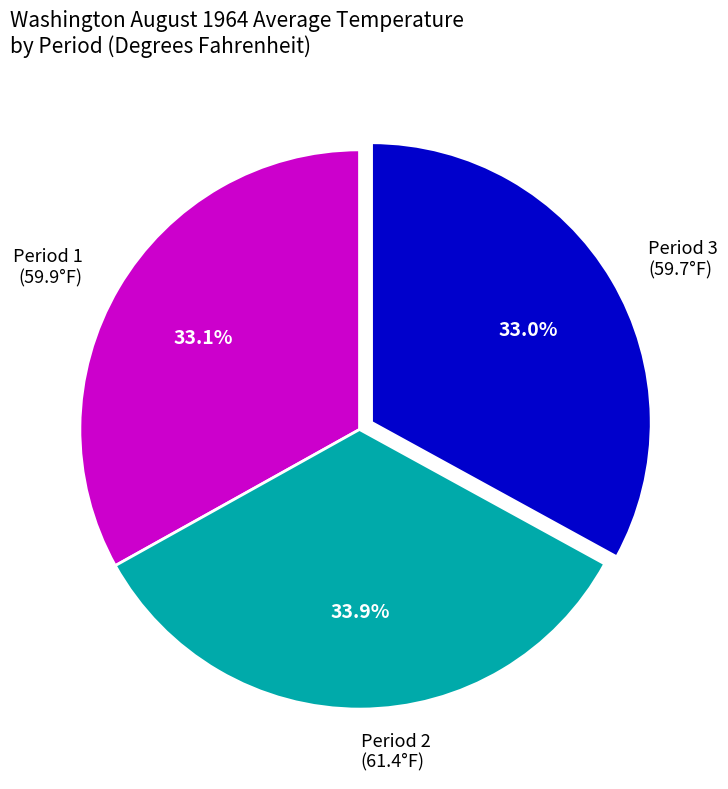

Does Period 1 (59.9°F) account for over 50% of the chart?

No